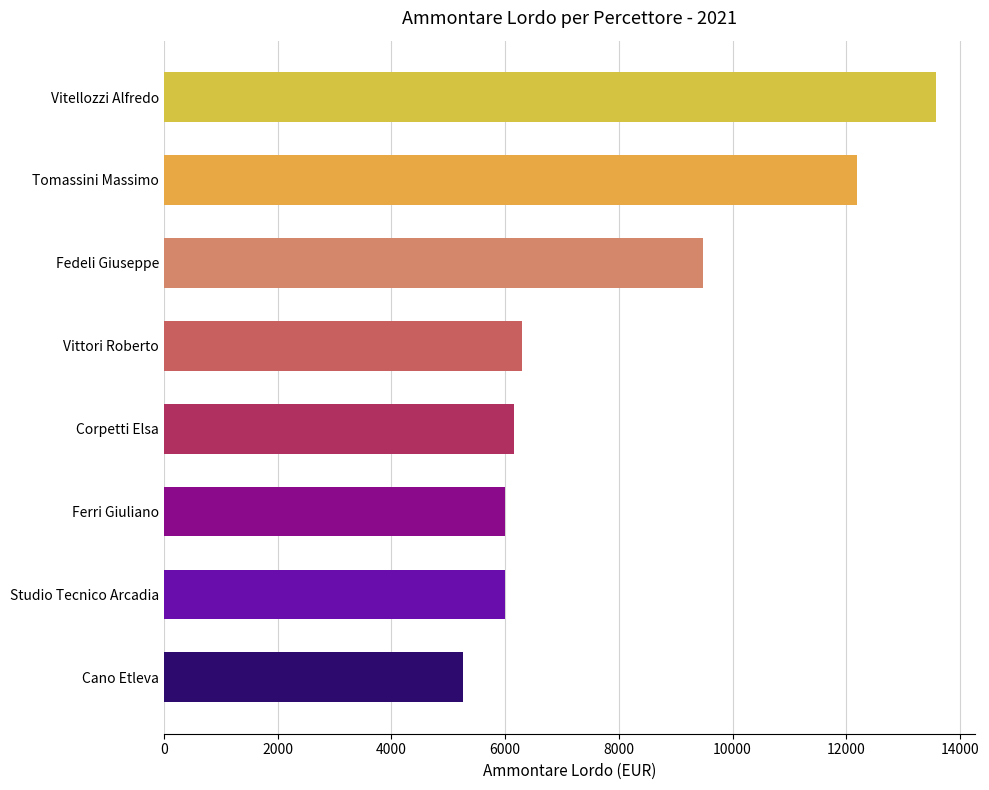

What is the maximum value shown in the chart?

13578.0